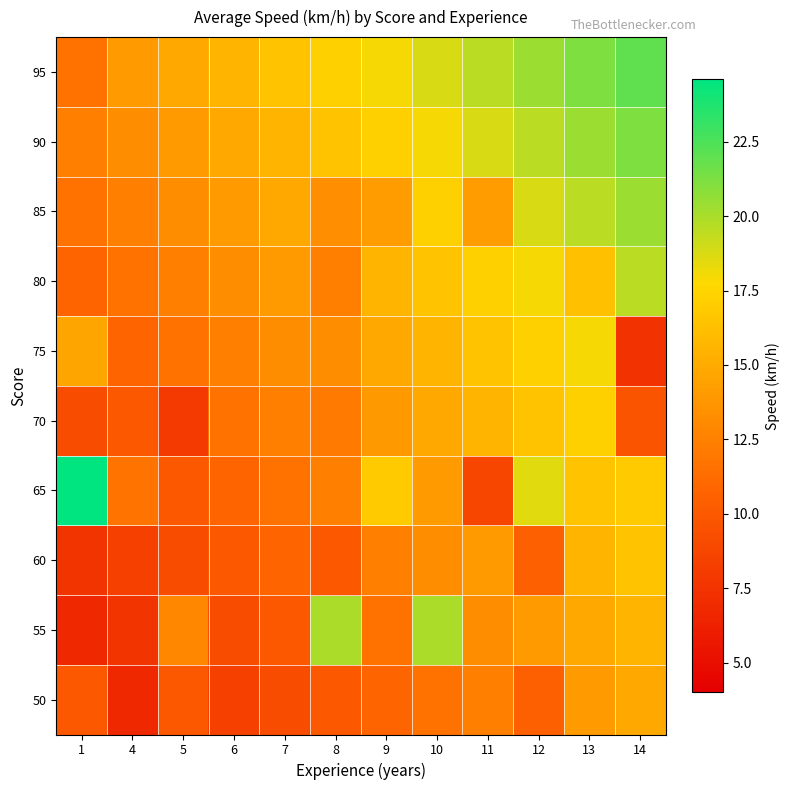

At which category does the chart reach its minimum across all series?

4